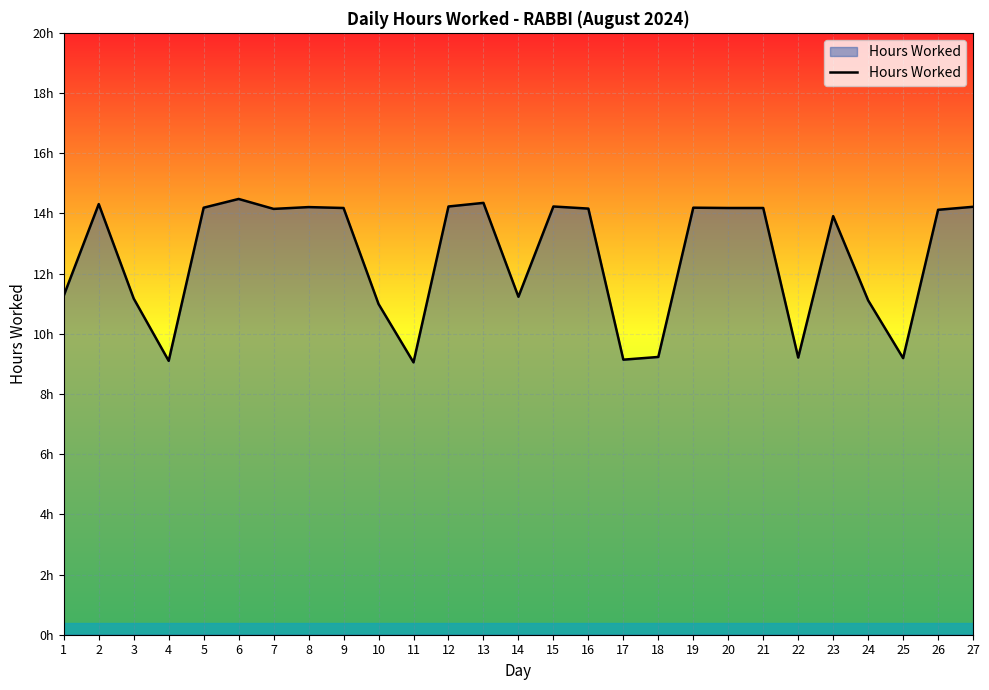

Does the chart have visible grid lines?

Yes